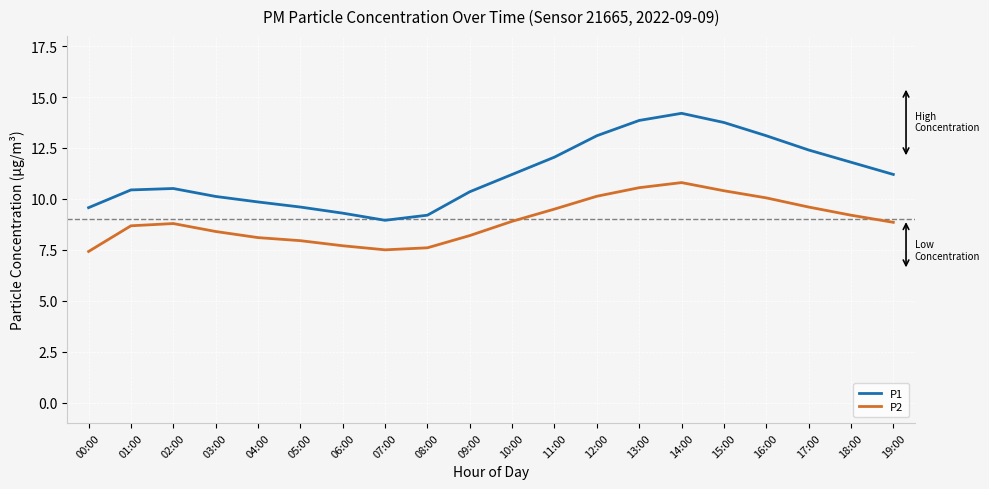

What are all the series names shown in the legend?

P1, P2